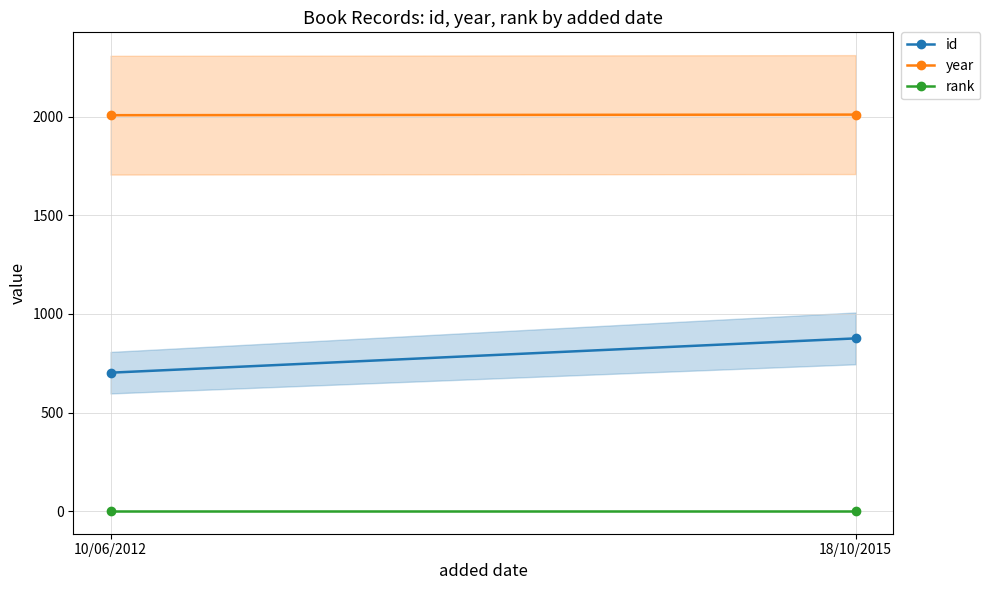

True or false: id has a value of 497 at 18/10/2015.

False